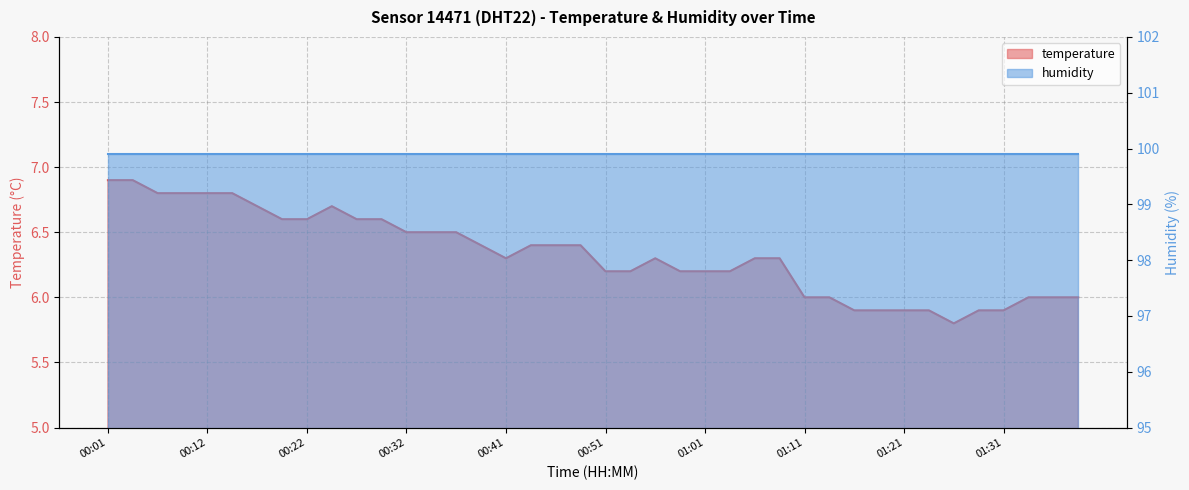

Does the chart have visible grid lines?

Yes